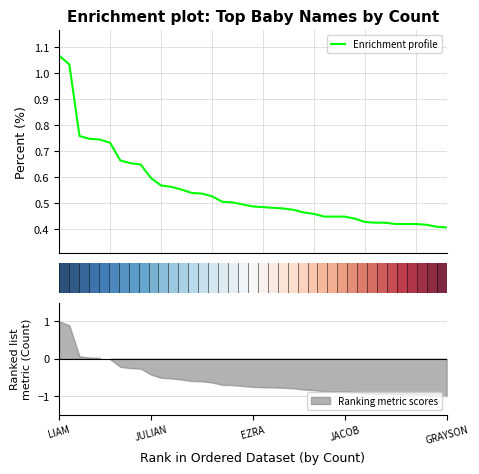

What is the maximum value shown in the chart?

1.1